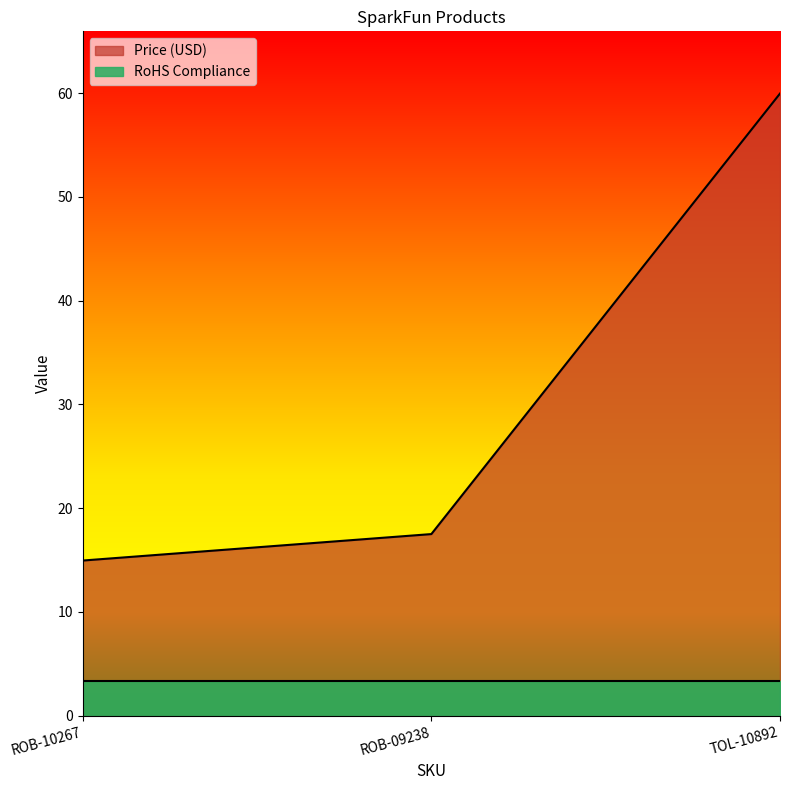

What is the label of the 2nd point from the right?

ROB-09238